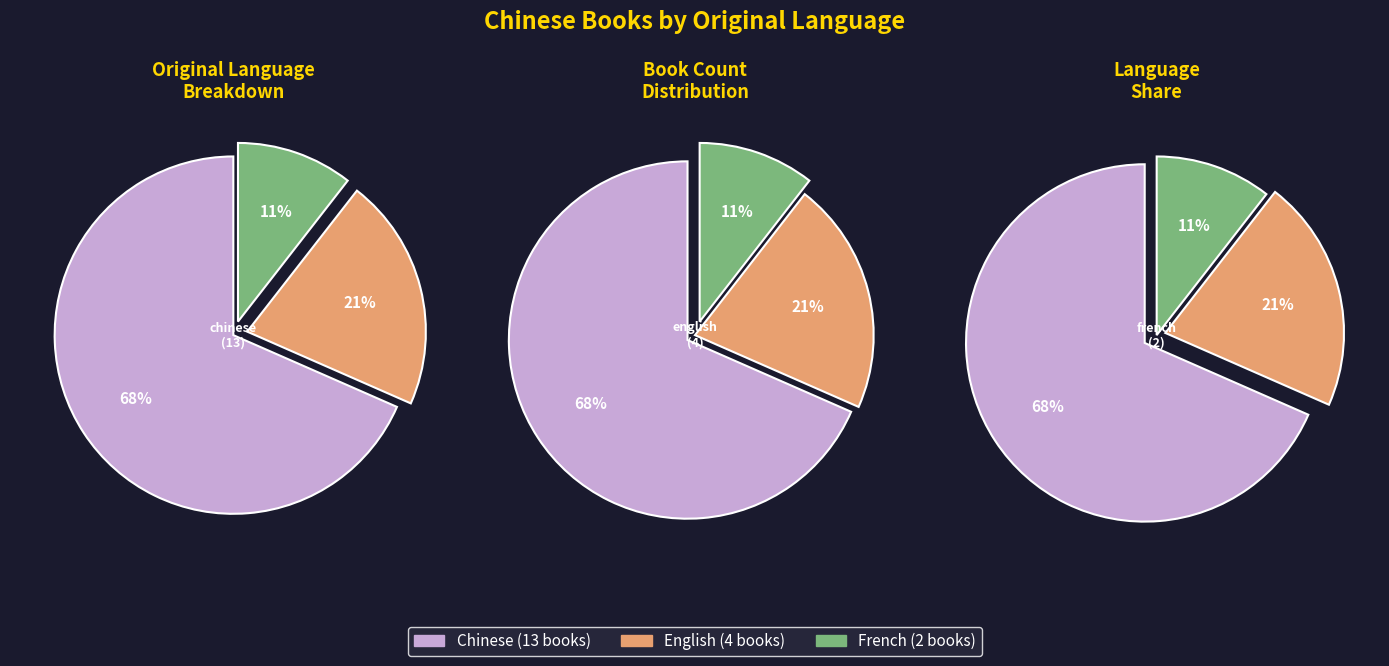

To the nearest percent, what portion does english represent?

21%